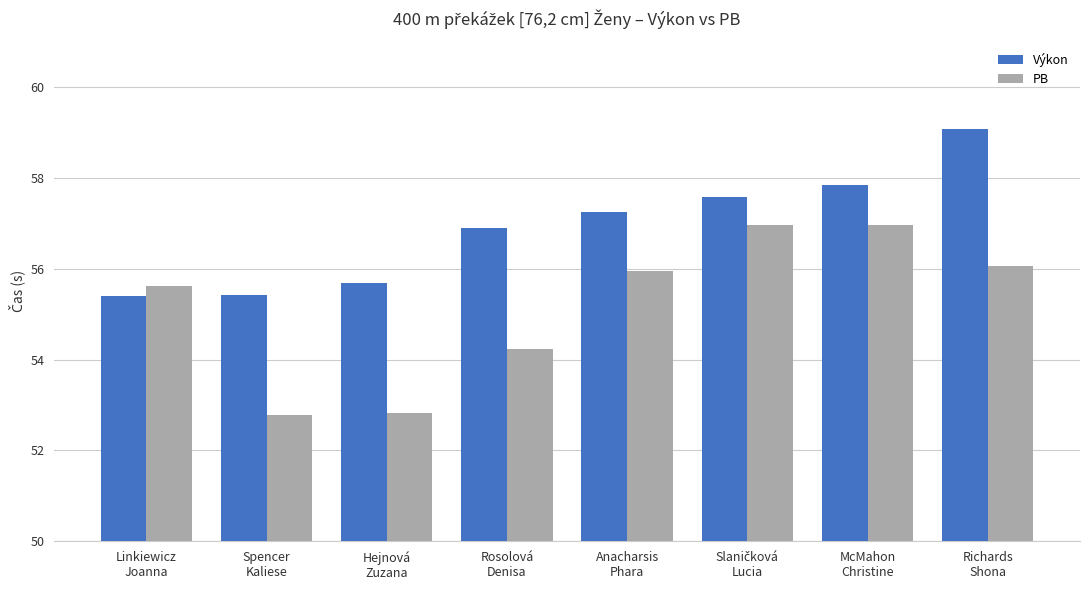

What is the label of the 8th bar from the right?

Linkiewicz
Joanna